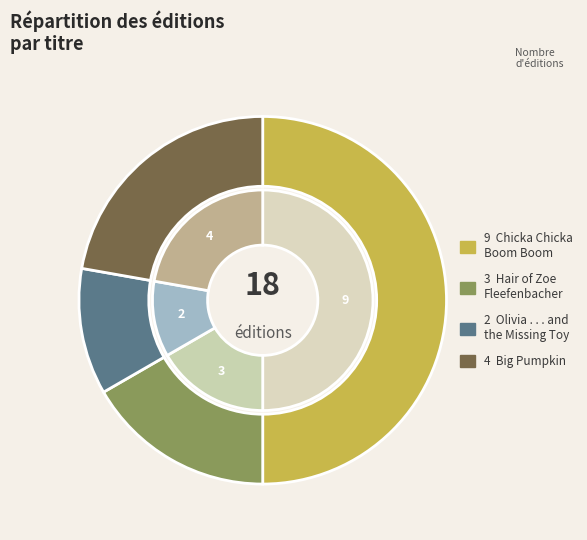

Does Hair of Zoe Fleefenbacher Goes to School represent more than half of the total?

No